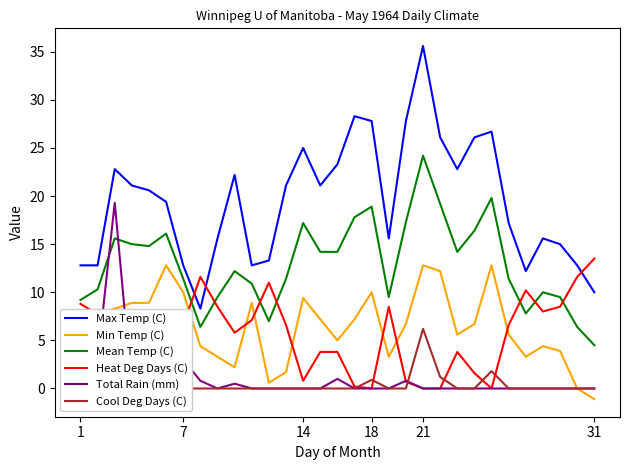

Reading left to right, transcribe all the data shown in this chart.

Max Temp (C): 12.8	12.8	22.8	21.1	20.6	19.4	12.8	8.3	15.6	22.2	12.8	13.3	21.1	25.0	21.1	23.3	28.3	27.8	15.6	27.8	35.6	26.1	22.8	26.1	26.7	17.2	12.2	15.6	15.0	12.8	10.0
Min Temp (C): 5.6	7.8	8.3	8.9	8.9	12.8	10.0	4.4	3.3	2.2	8.9	0.6	1.7	9.4	7.2	5.0	7.2	10.0	3.3	6.7	12.8	12.2	5.6	6.7	12.8	5.6	3.3	4.4	3.9	0.0	-1.1
Mean Temp (C): 9.2	10.3	15.6	15.0	14.8	16.1	11.4	6.4	9.5	12.2	10.9	7.0	11.4	17.2	14.2	14.2	17.8	18.9	9.5	17.3	24.2	19.2	14.2	16.4	19.8	11.4	7.8	10.0	9.5	6.4	4.5
Heat Deg Days (C): 8.8	7.7	2.4	3.0	3.2	1.9	6.6	11.6	8.5	5.8	7.1	11.0	6.6	0.8	3.8	3.8	0.2	0.0	8.5	0.7	0.0	0.0	3.8	1.6	0.0	6.6	10.2	8.0	8.5	11.6	13.5
Total Rain (mm): 1.5	3.0	19.3	0.0	5.6	1.0	3.0	0.8	0.0	0.5	0.0	0.0	0.0	0.0	0.0	1.0	0.0	0.0	0.0	0.8	0.0	0.0	0.0	0.0	0.0	0.0	0.0	0.0	0.0	0.0	0.0
Cool Deg Days (C): 0.0	0.0	0.0	0.0	0.0	0.0	0.0	0.0	0.0	0.0	0.0	0.0	0.0	0.0	0.0	0.0	0.0	0.9	0.0	0.0	6.2	1.2	0.0	0.0	1.8	0.0	0.0	0.0	0.0	0.0	0.0